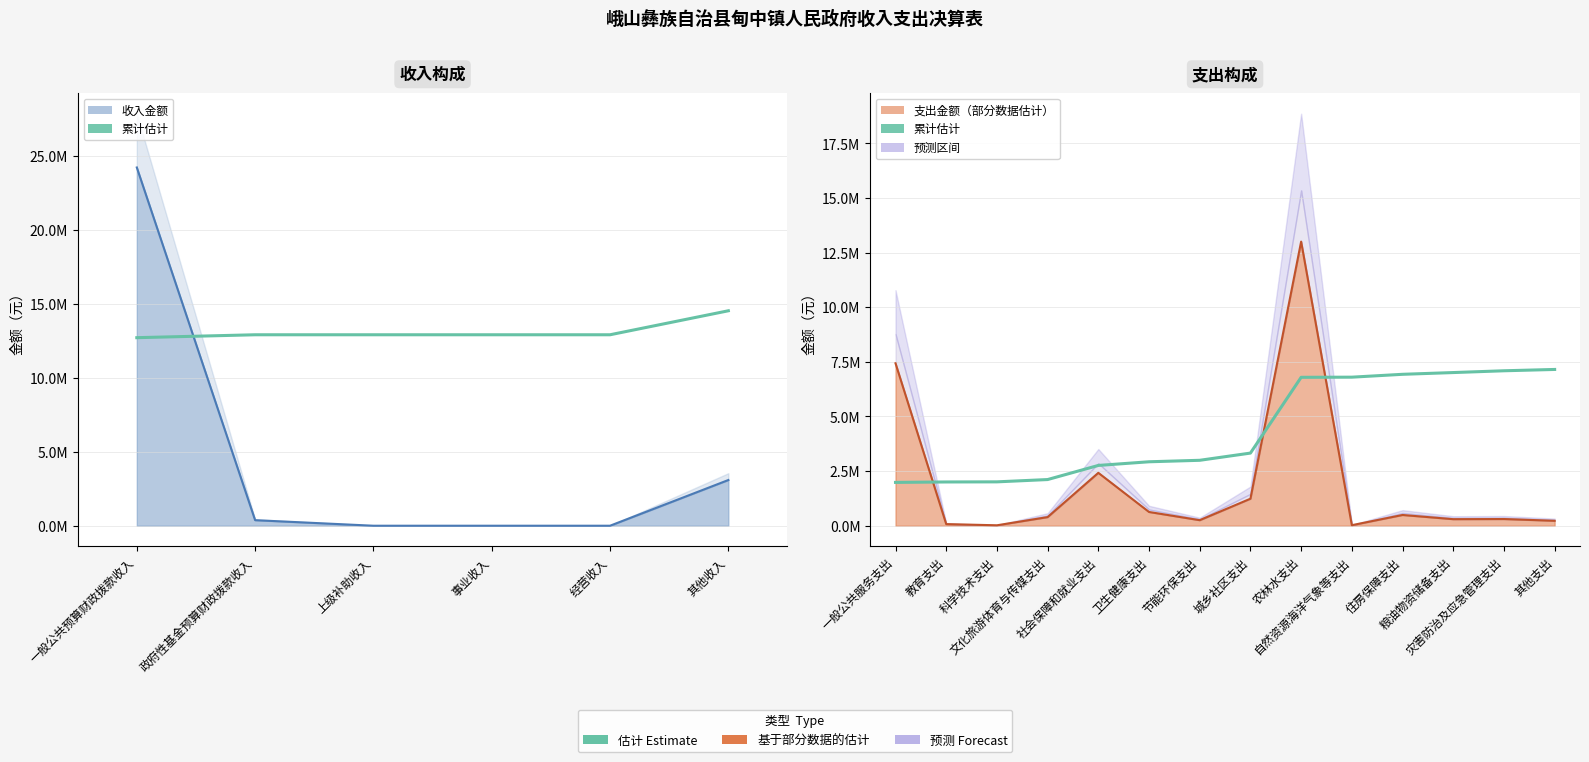

What is the difference between the second highest and second lowest values?

5088594.0